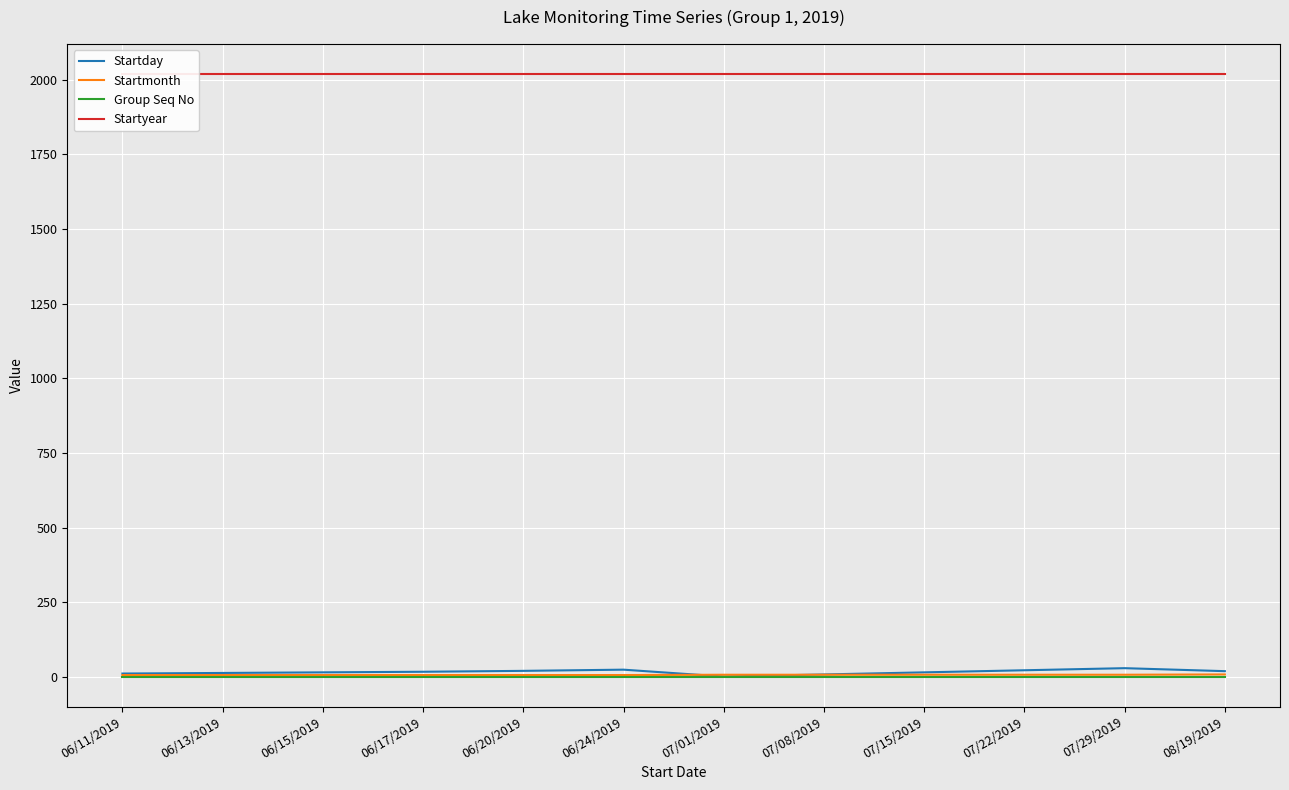

True or false: Startyear and Startmonth intersect in this chart.

False